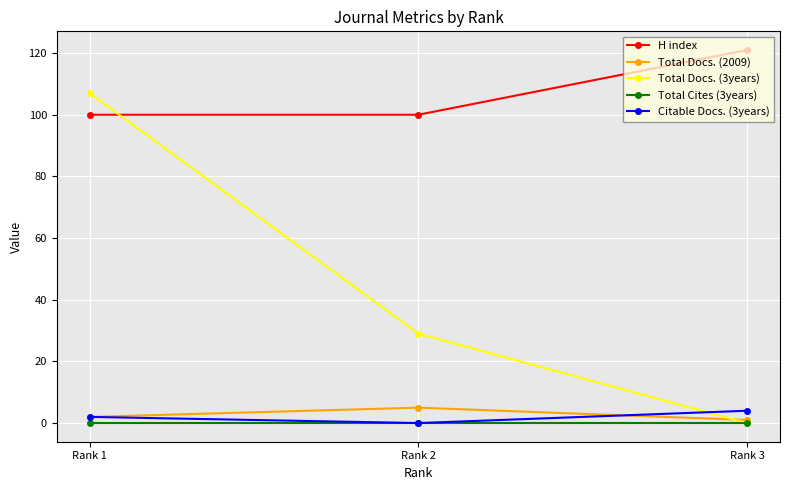

The value of H index at Rank 1 is 100. True or false?

True